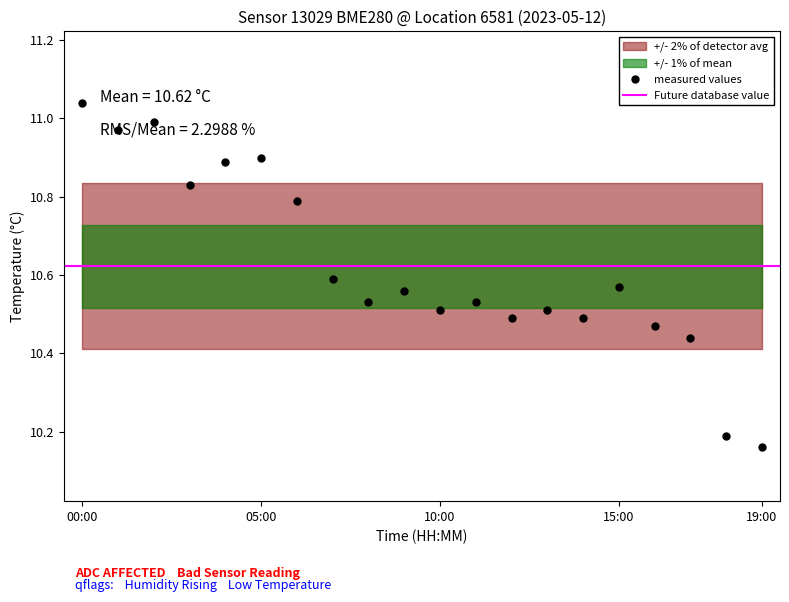

What is the value of the 20th point from the left?

10.2